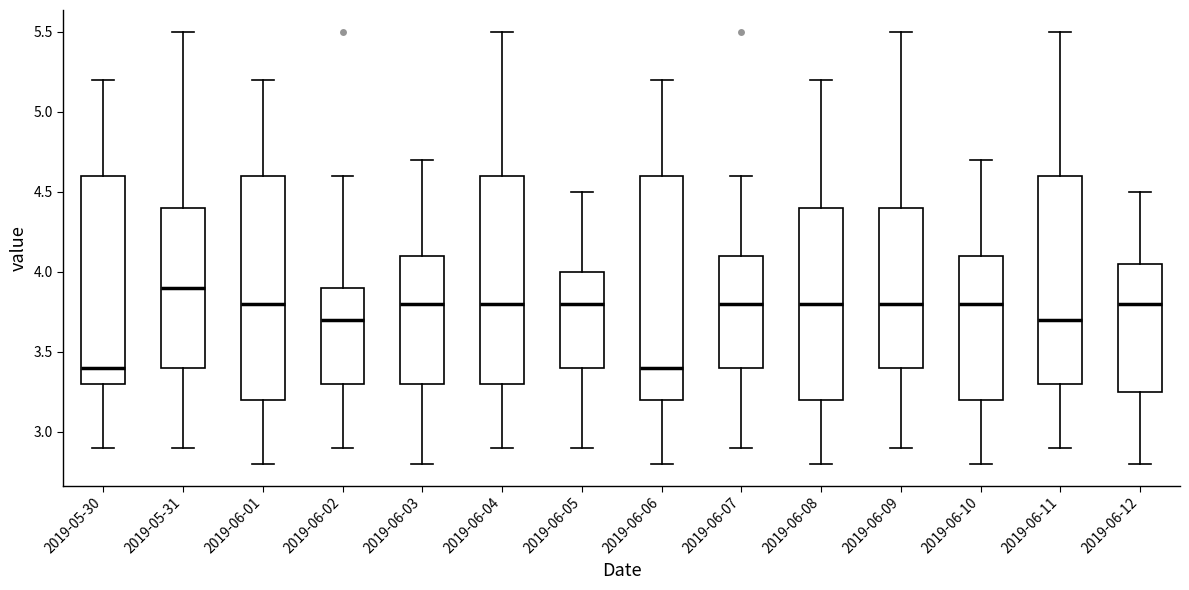

Which box's median line is the highest?

2019-05-31